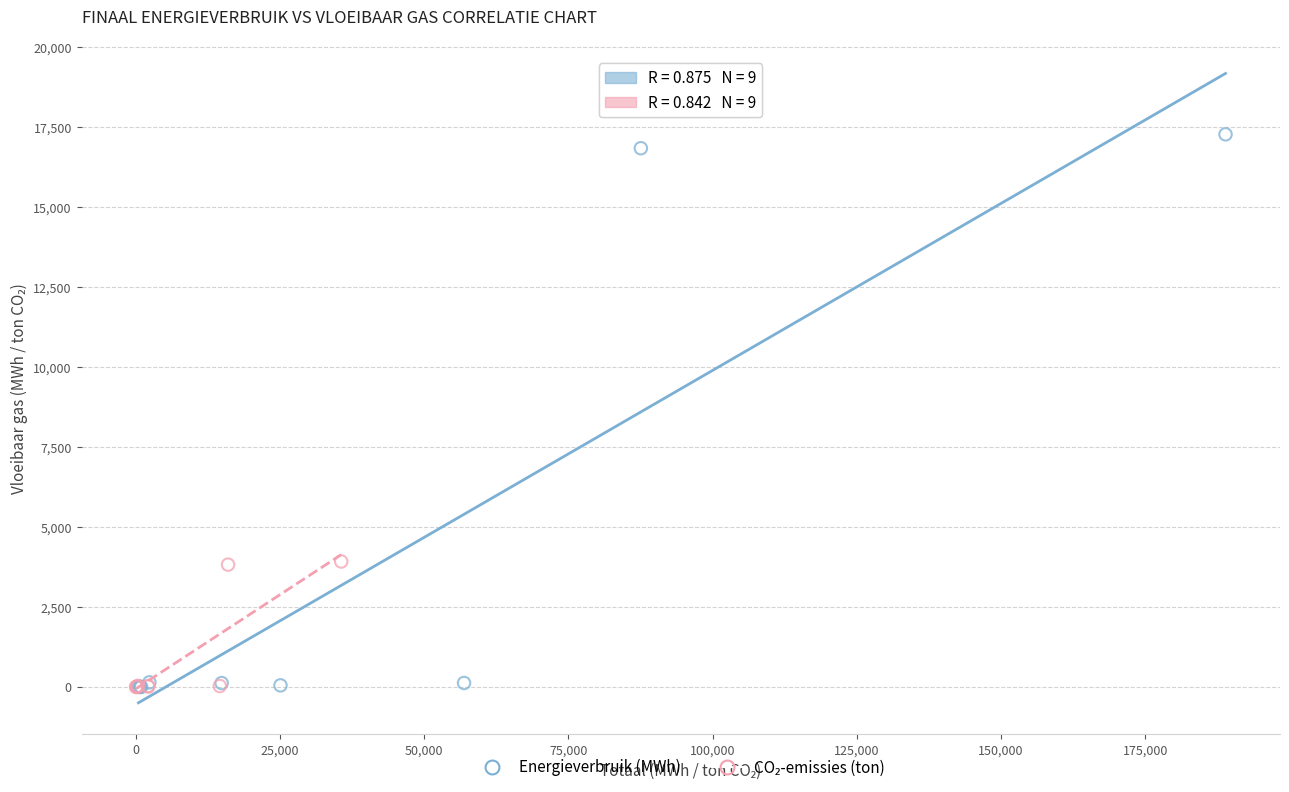

Which series contains the highest Y value?

Energieverbruik (MWh)